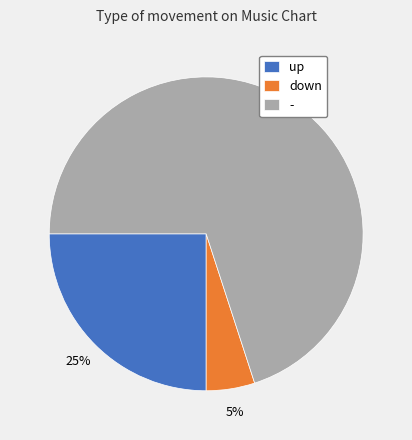

How many segments does this pie chart have?

3